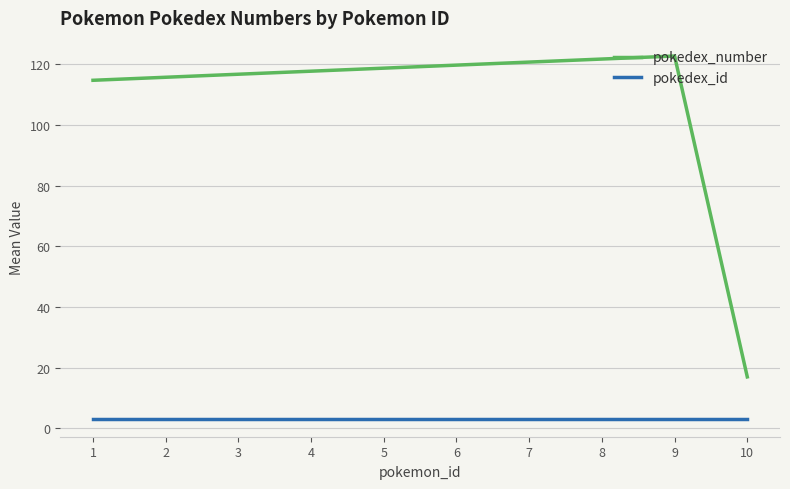

True or false: pokedex_number and pokedex_id intersect in this chart.

False